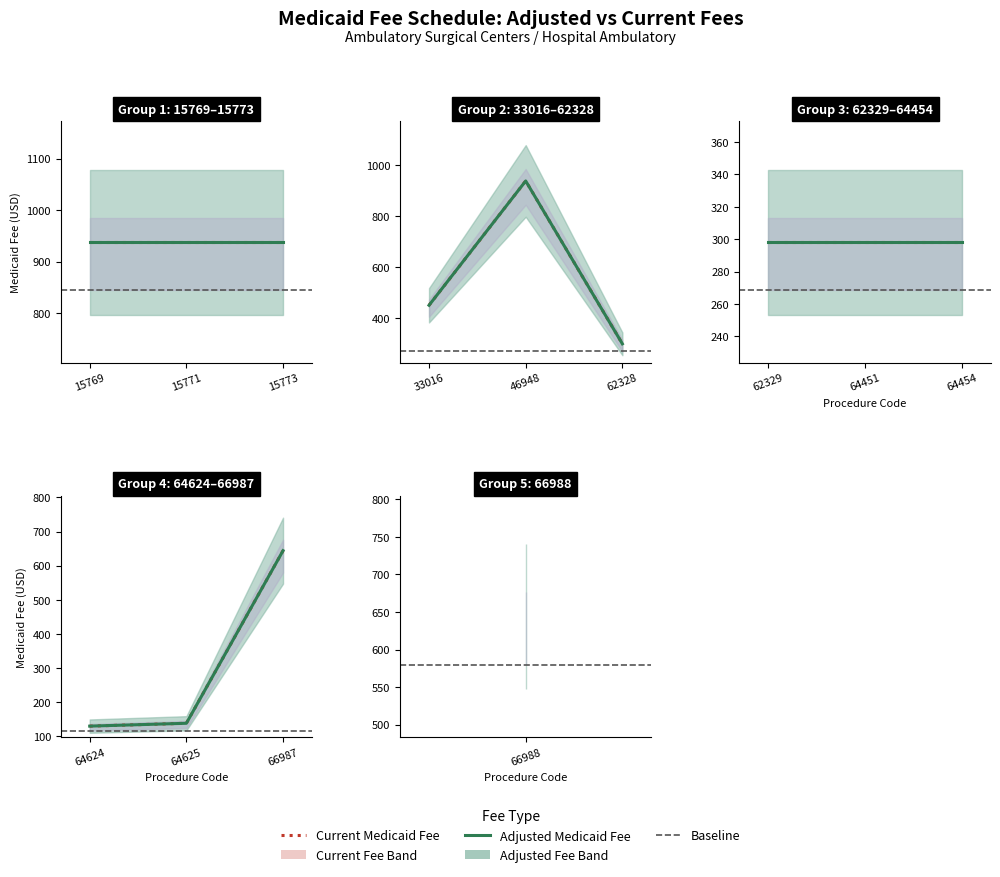

Which category has the highest value across all series?

15769